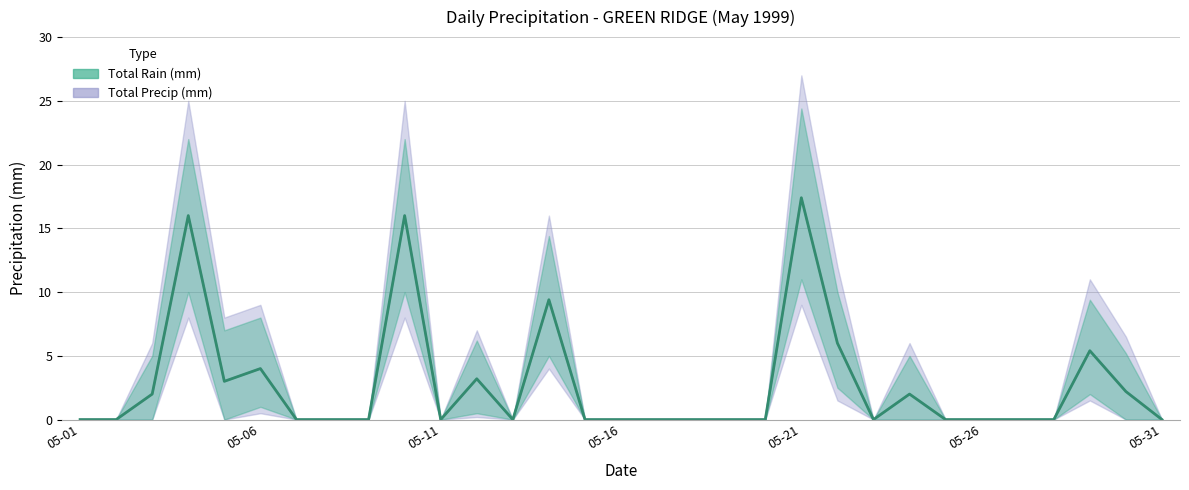

Reading left to right, extract all data points from this chart.

Total Rain (mm): 0.0	0.0	2.0	16.0	3.0	4.0	0.0	0.0	0.0	16.0	0.0	3.2	0.0	9.4	0.0	0.0	0.0	0.0	0.0	0.0	17.4	6.0	0.0	2.0	0.0	0.0	0.0	0.0	5.4	2.2	0.0
Total Precip (mm): 0.0	0.0	2.0	16.0	3.0	4.0	0.0	0.0	0.0	16.0	0.0	3.2	0.0	9.4	0.0	0.0	0.0	0.0	0.0	0.0	17.4	6.0	0.0	2.0	0.0	0.0	0.0	0.0	5.4	2.2	0.0